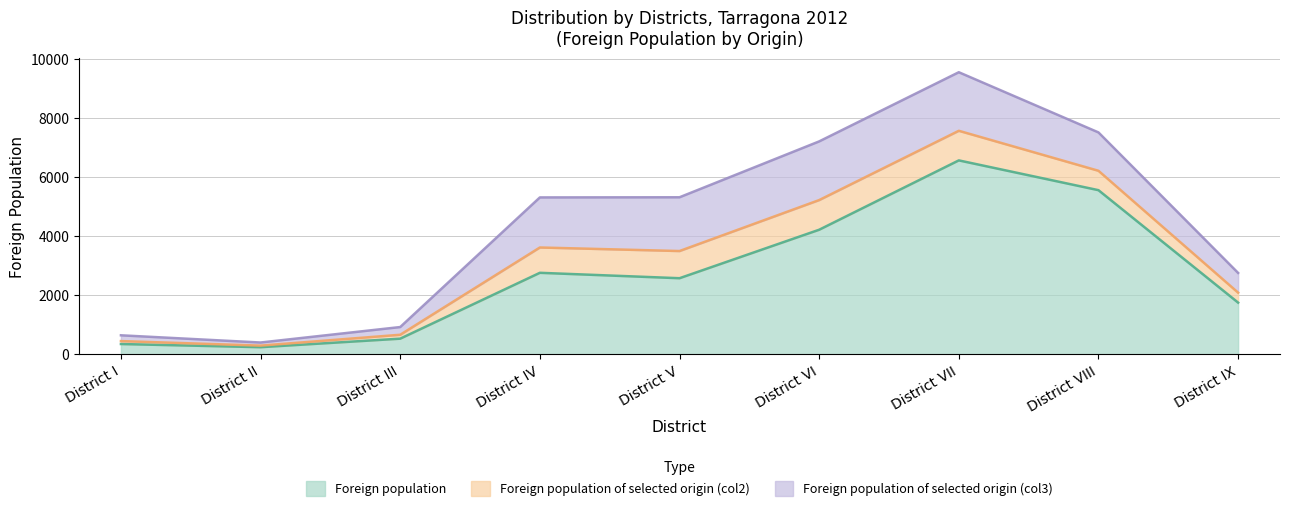

What is the difference between the second highest and second lowest values in the Foreign population of selected origin (col2) series?

902